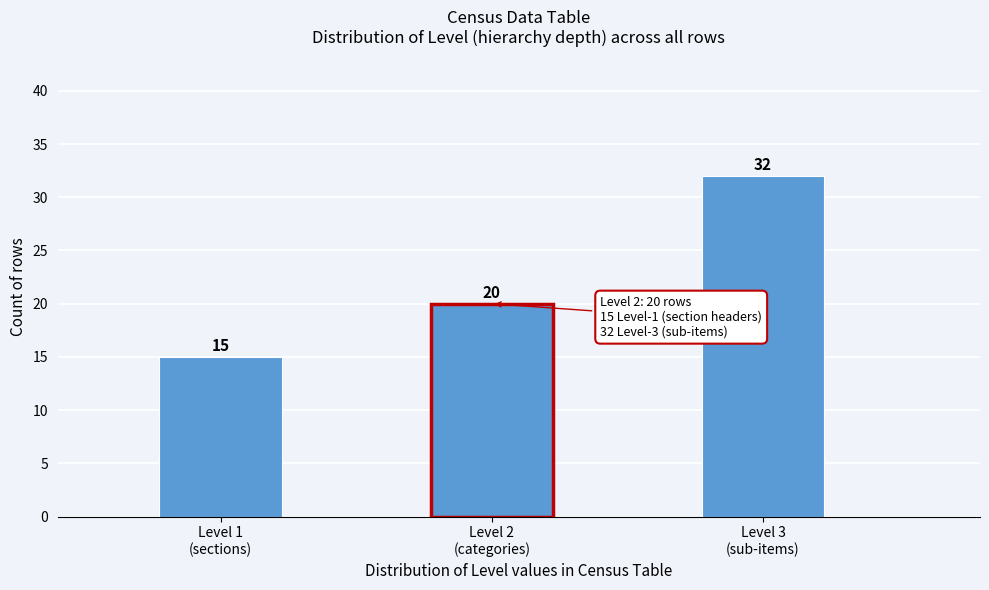

Reading right to left, what are all the values shown in this chart?

32	20	15